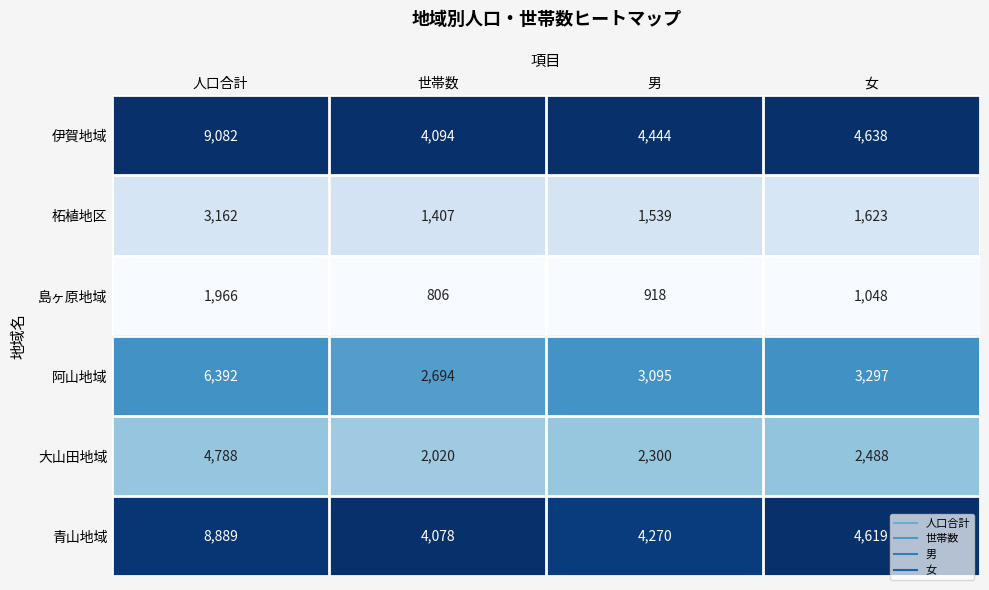

Reading left to right, list all the values displayed in this chart.

伊賀地域: 9082	4094	4444	4638
柘植地区: 3162	1407	1539	1623
島ヶ原地域: 1966	806	918	1048
阿山地域: 6392	2694	3095	3297
大山田地域: 4788	2020	2300	2488
青山地域: 8889	4078	4270	4619